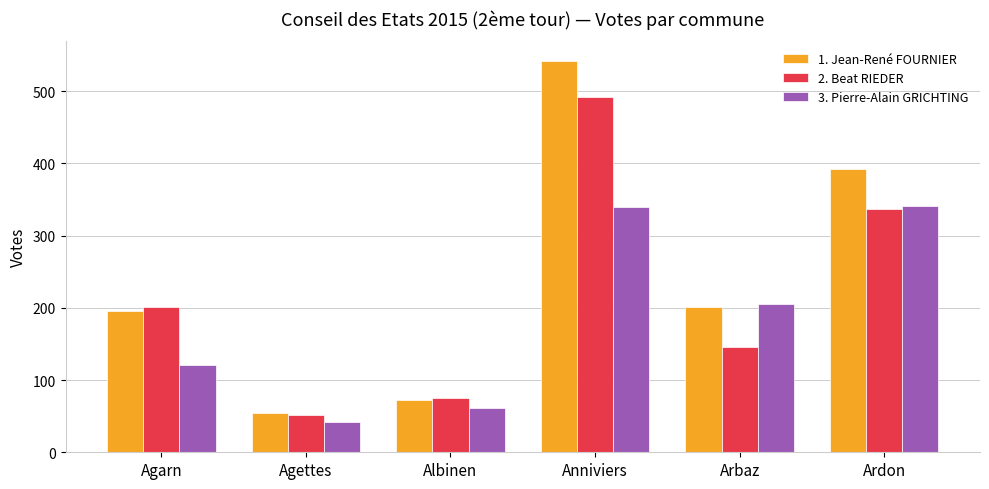

What is the lowest value of the 3. Pierre-Alain GRICHTING series?

42